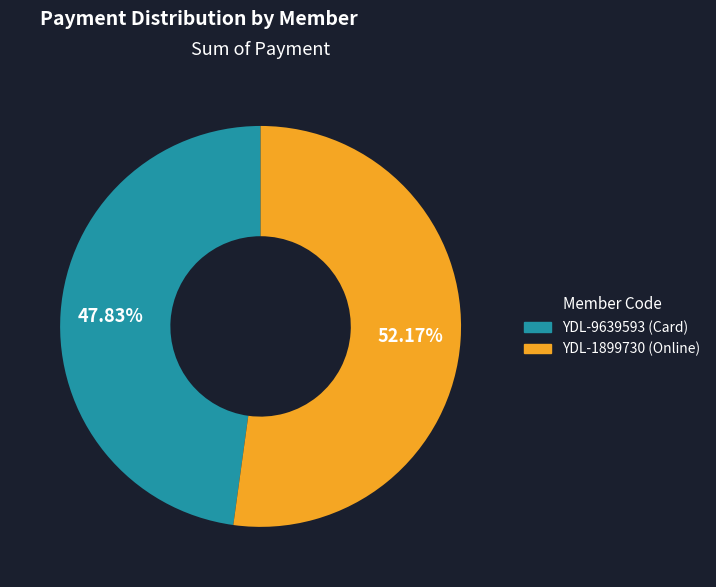

Does YDL-9639593 (Card) represent more than half of the total?

No